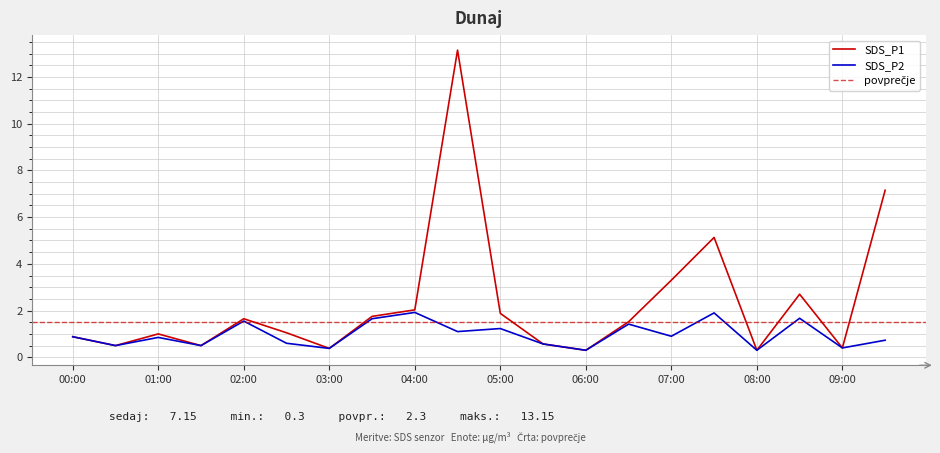

Which series has the largest total across all categories?

SDS_P1